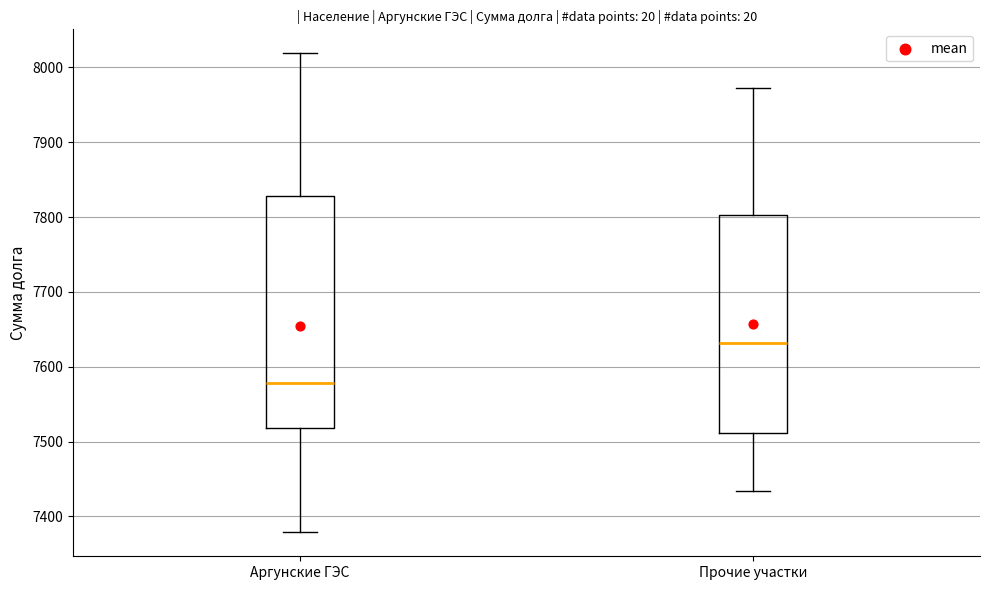

Reading left to right, transcribe this box plot: for each box, give where its median line is, the range the box spans, and where its two whiskers end, as read against the y-axis. The values are not printed on the chart, so give them approximately, as read against the axis.

Аргунские ГЭС: median 7580, box 7520 to 7830, whiskers 7380 to 8020
Прочие участки: median 7630, box 7510 to 7800, whiskers 7430 to 7970